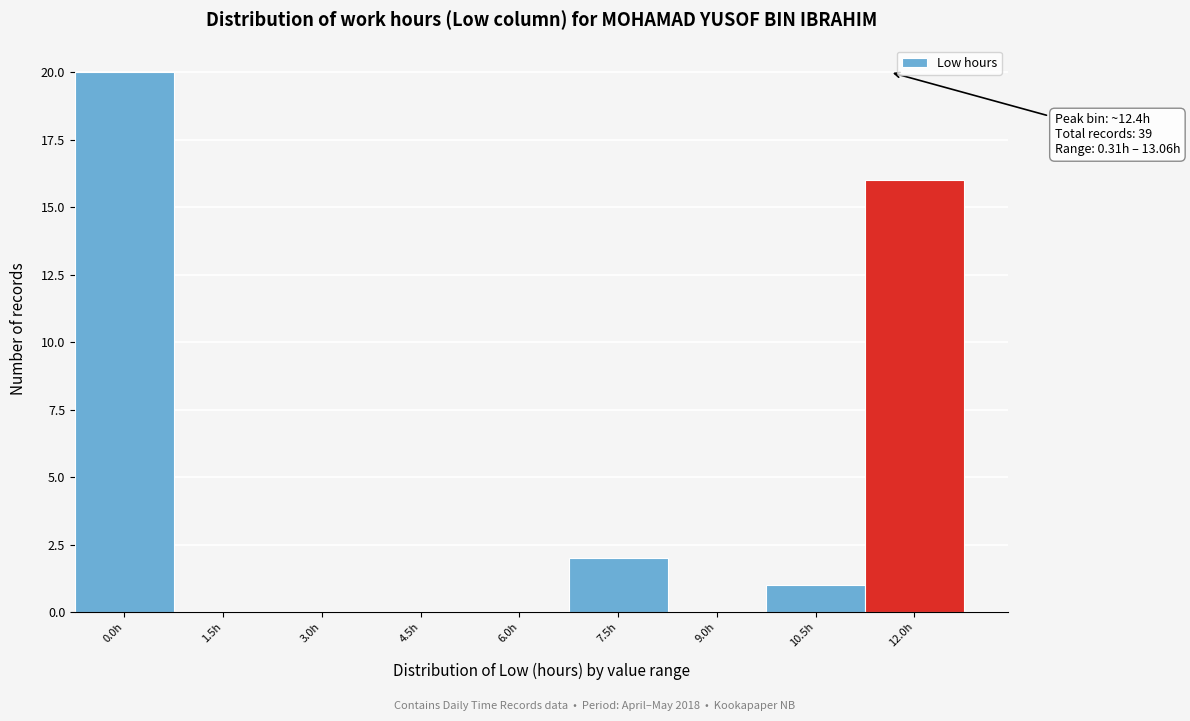

Reading right to left, transcribe all the data shown in this chart.

12.0h=16	10.5h=1	9.0h=0	7.5h=2	6.0h=0	4.5h=0	3.0h=0	1.5h=0	0.0h=20